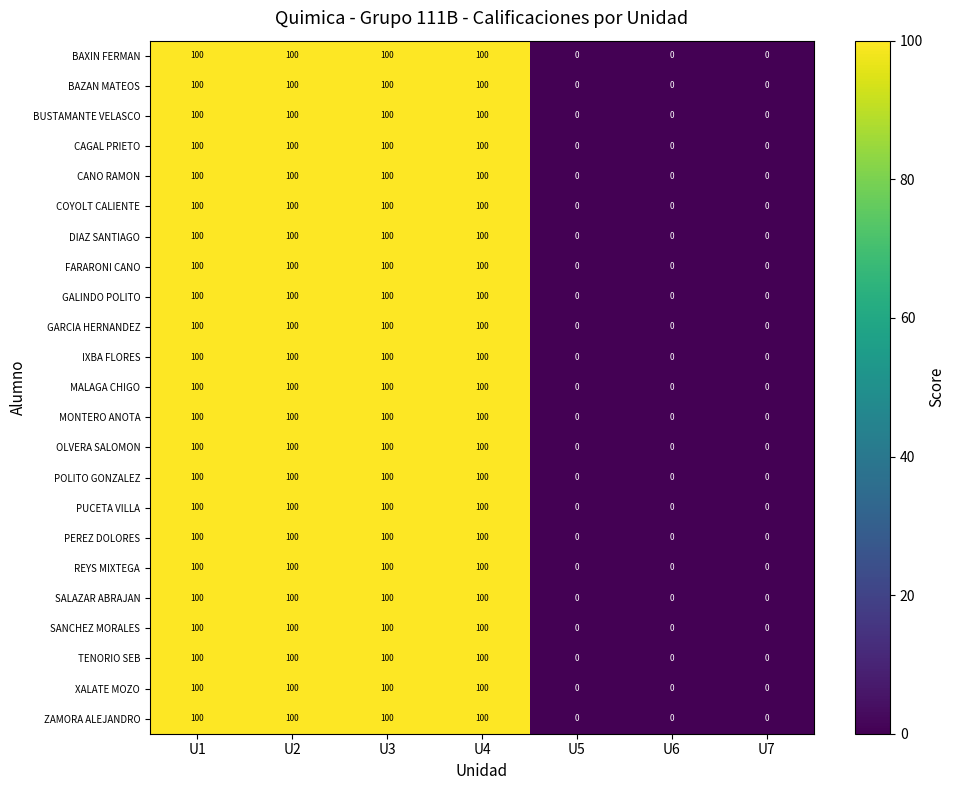

True or false: POLITO GONZALEZ has a value of 0 at U5.

True